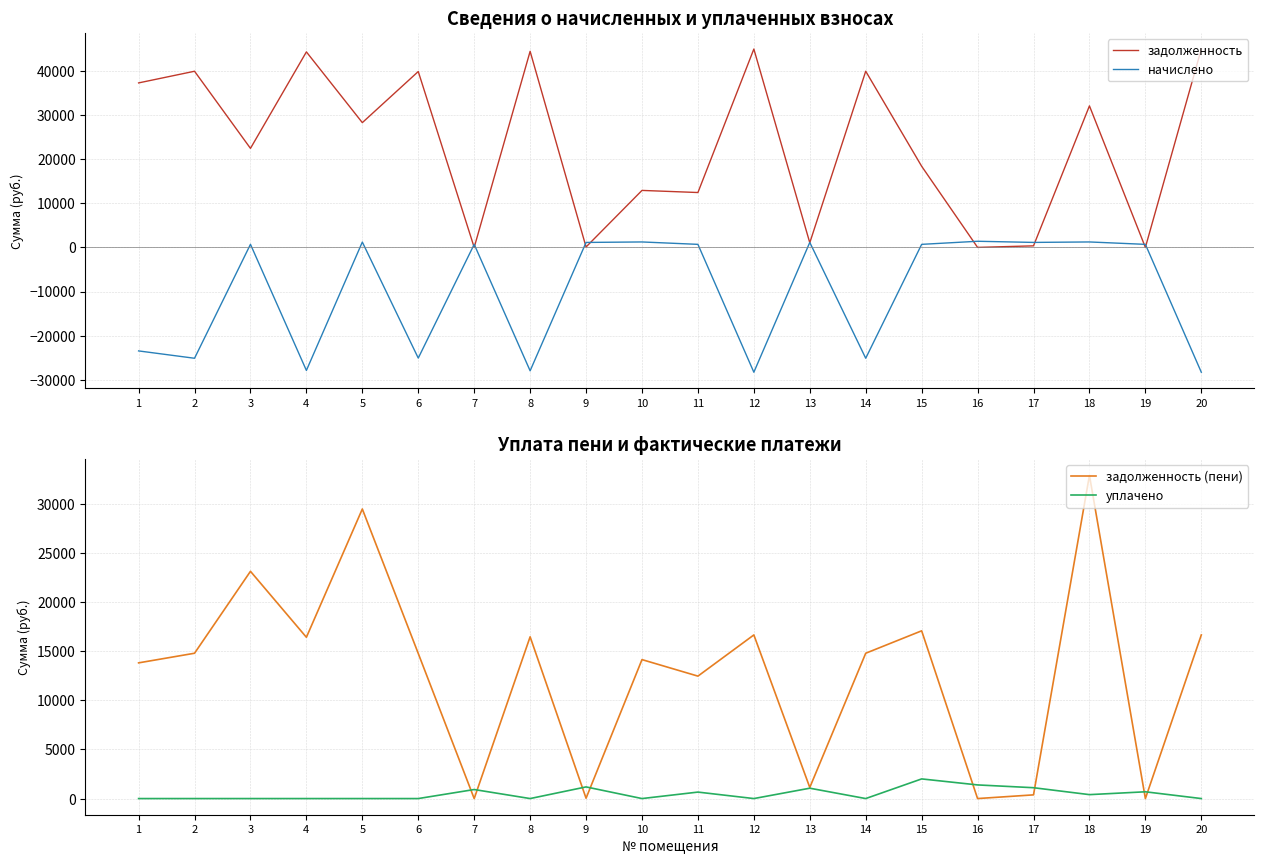

What is the value of the начислено point at the 8th from the left?

-27959.1